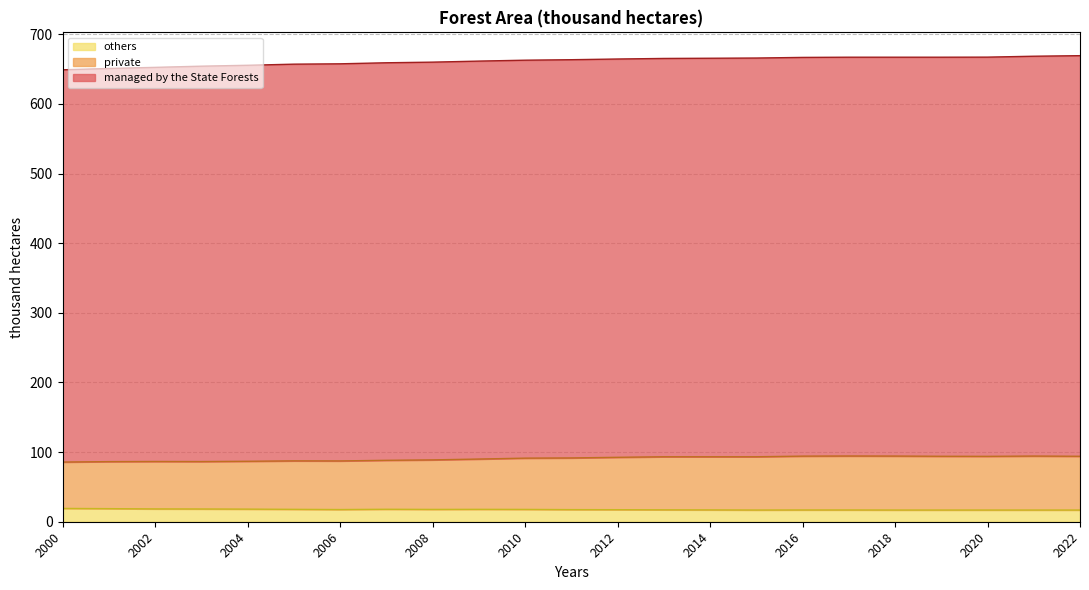

True or false: others has a value of 6.7 at 2002.

False